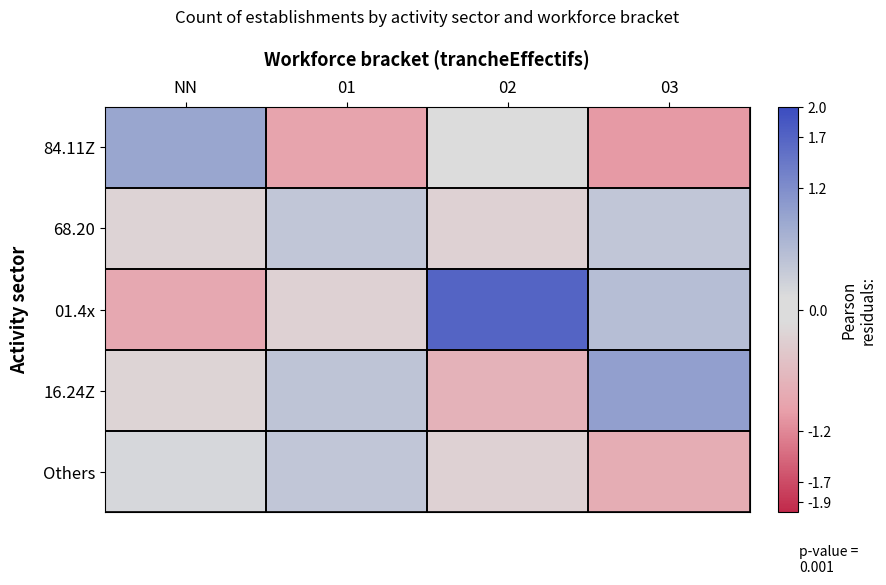

Rank the series by their maximum value, from highest to lowest.

01.4x, 16.24Z, 84.11Z, 68.20, Others